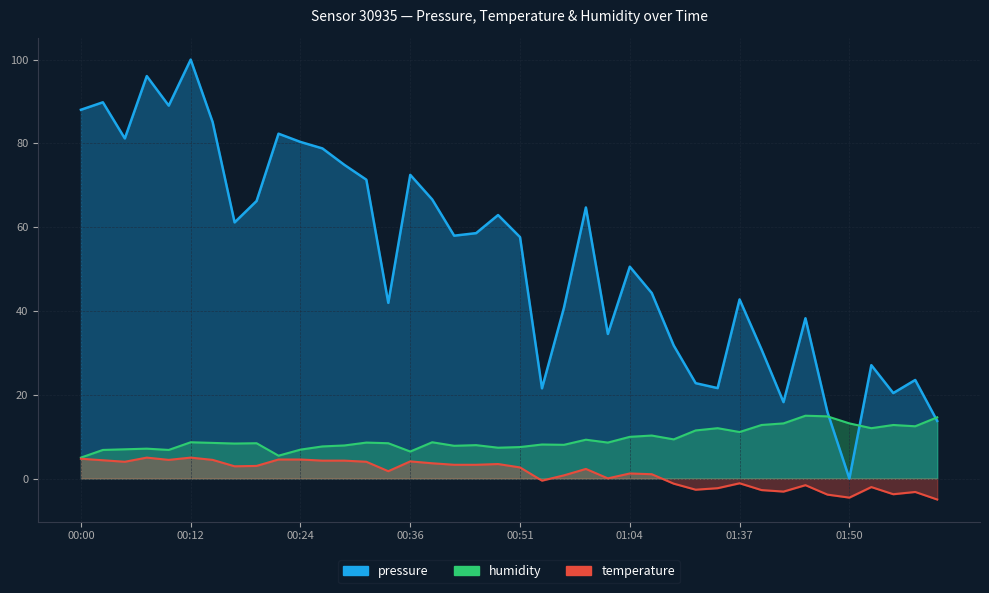

In humidity, how many points are higher than both neighbors (excluding endpoints)?

12